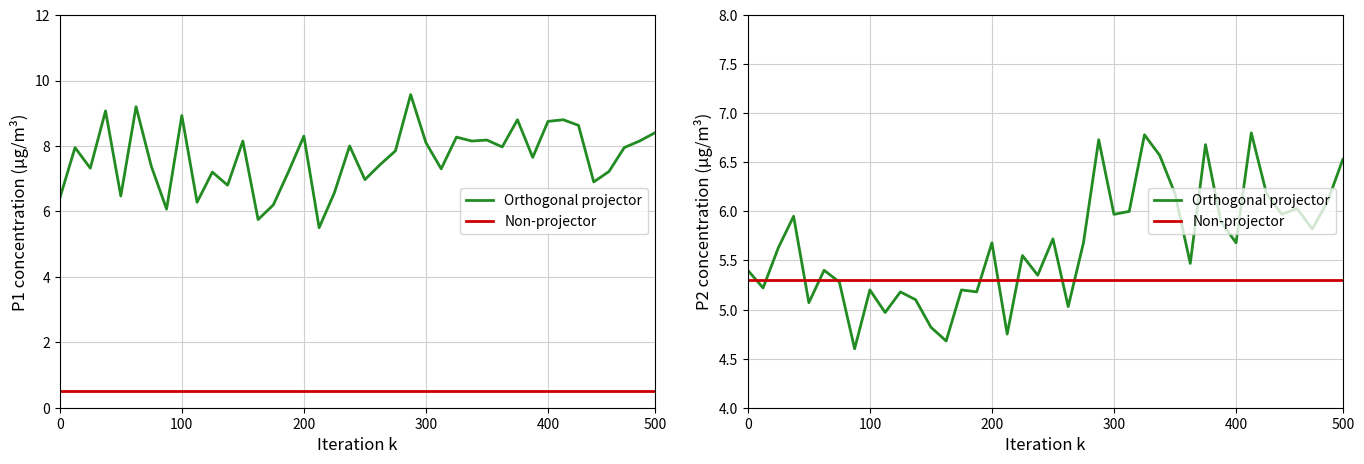

What is the spread (max minus min) of values at 6?

6.9